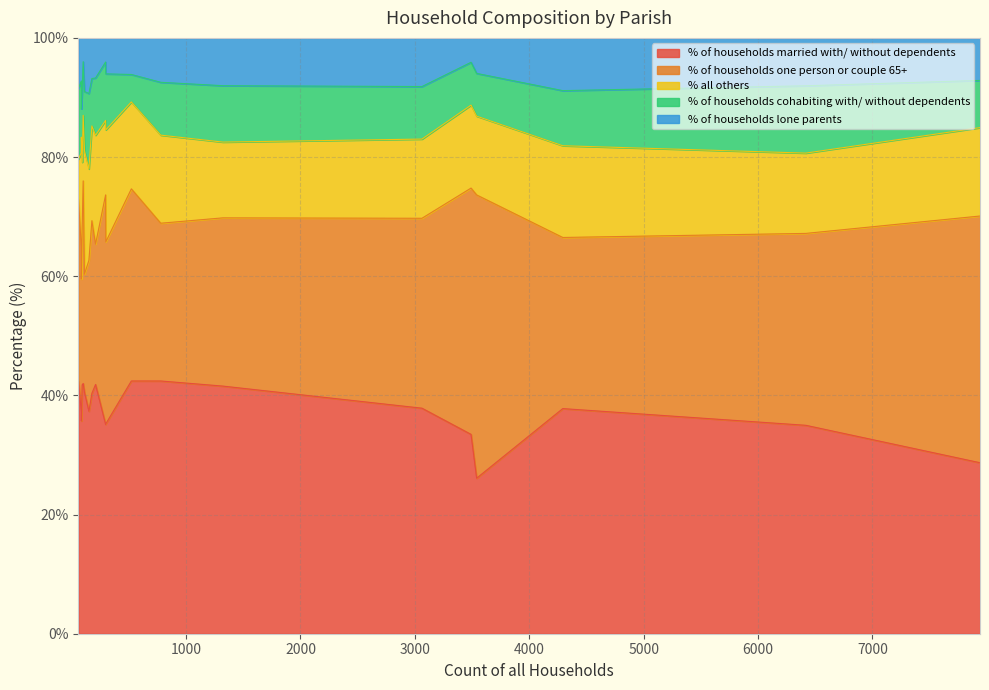

What is the lowest value of the % of households married with/ without dependents series?

26.1